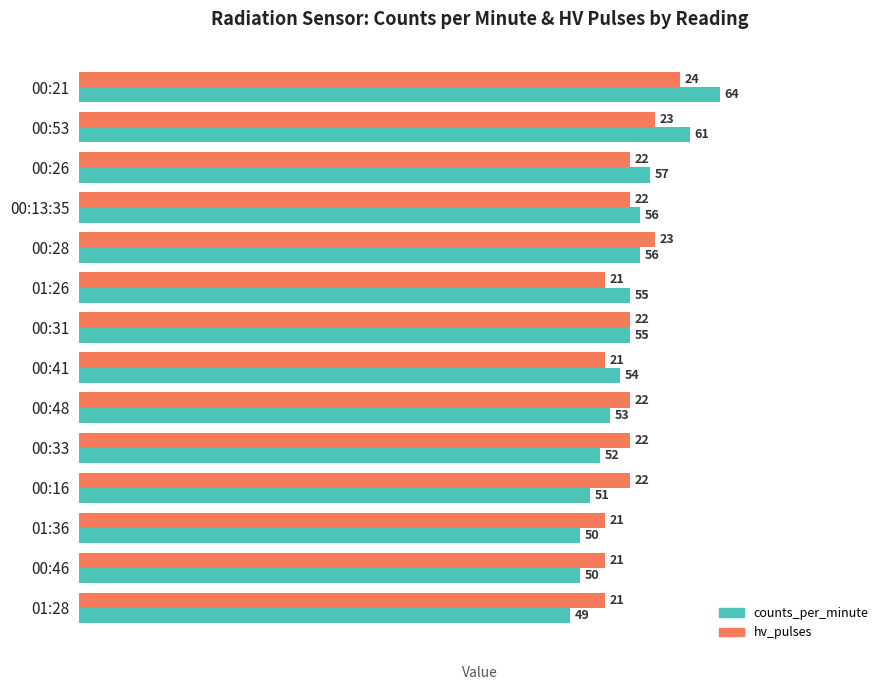

Count the number of data series in this chart.

2